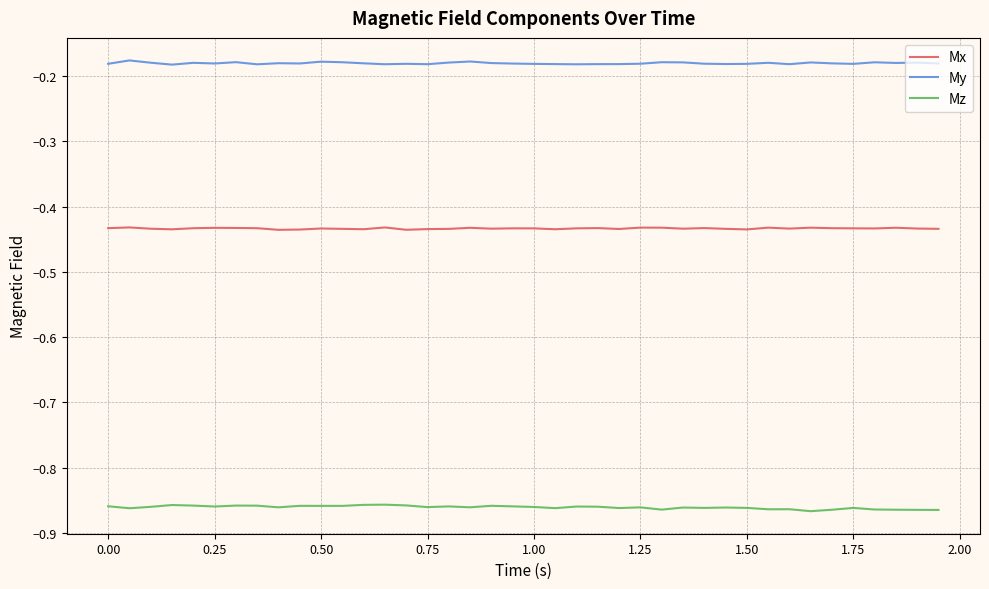

Rank the series by their maximum value, from highest to lowest.

My, Mx, Mz